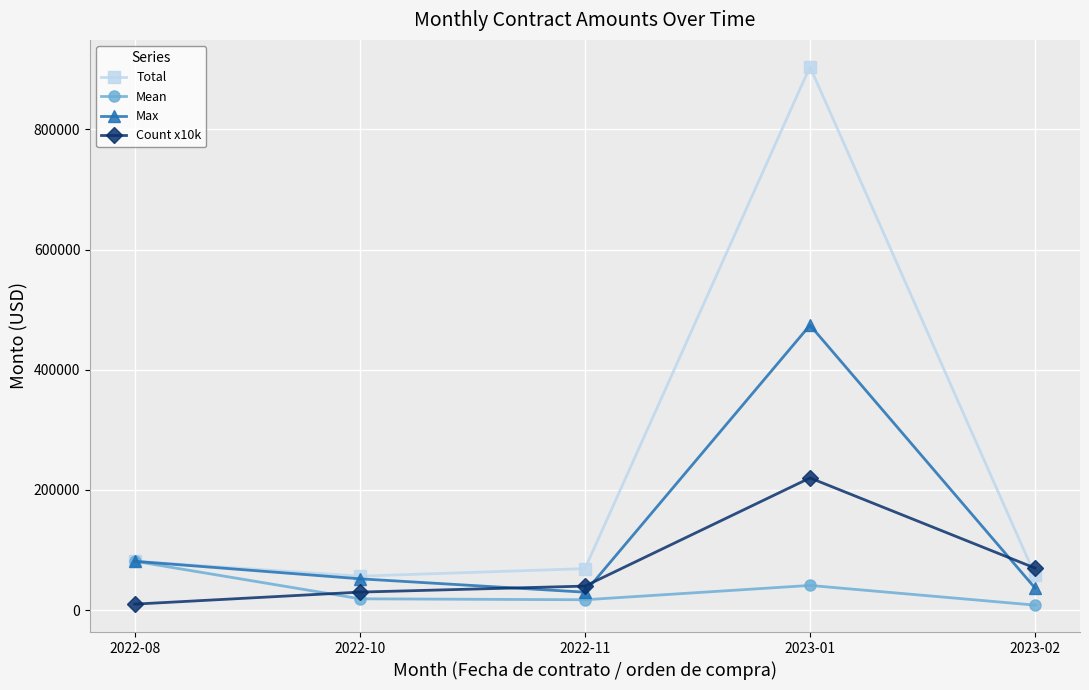

The value of Max at 2022-11 is 29845.0. True or false?

True